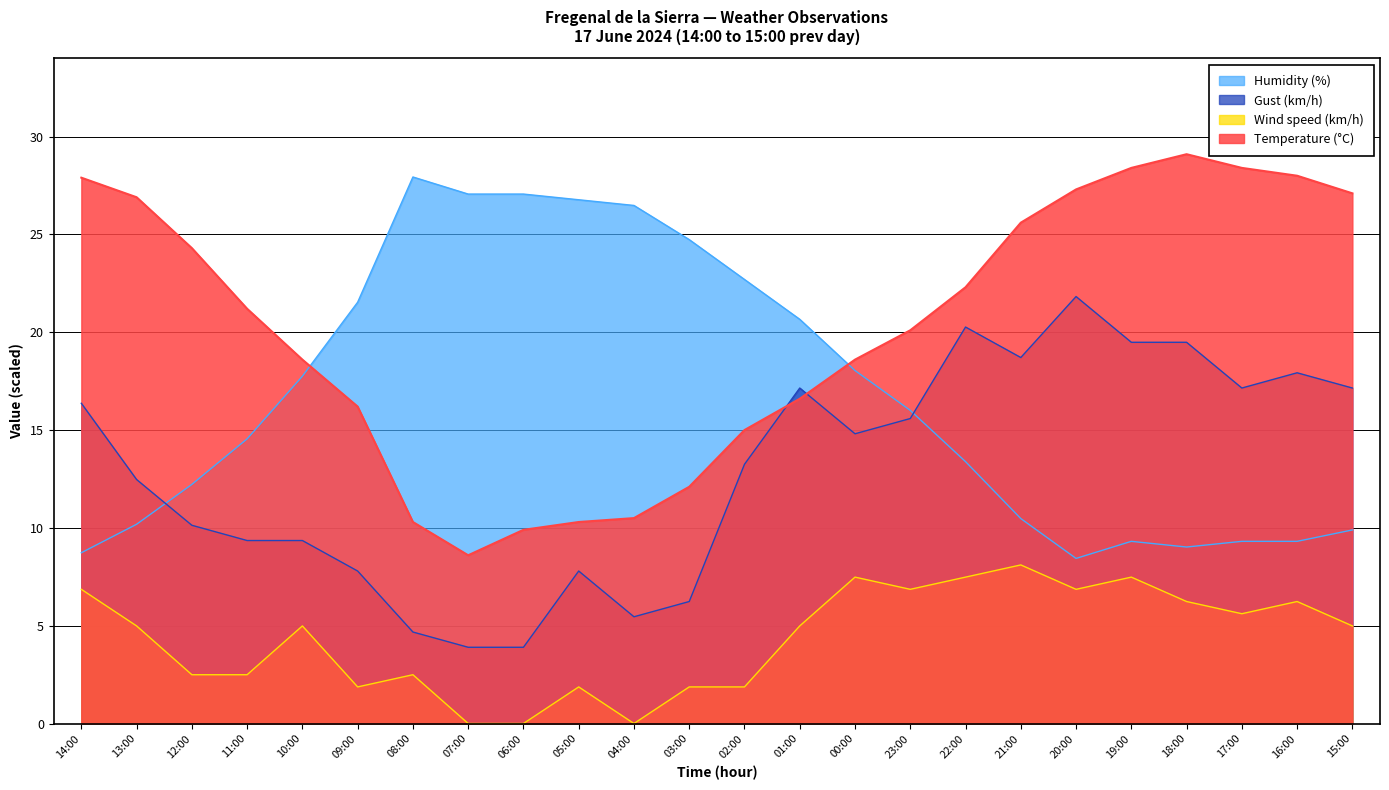

Reading left to right, transcribe all the data shown in this chart.

Temperature (°C): 14:00=27.9	13:00=26.9	12:00=24.3	11:00=21.2	10:00=18.6	09:00=16.2	08:00=10.3	07:00=8.6	06:00=9.9	05:00=10.3	04:00=10.5	03:00=12.1	02:00=15.0	01:00=16.6	00:00=18.6	23:00=20.1	22:00=22.3	21:00=25.6	20:00=27.3	19:00=28.4	18:00=29.1	17:00=28.4	16:00=28.0	15:00=27.1
Humidity (%): 14:00=8.7	13:00=10.2	12:00=12.2	11:00=14.6	10:00=17.8	09:00=21.5	08:00=27.9	07:00=27.1	06:00=27.1	05:00=26.8	04:00=26.5	03:00=24.7	02:00=22.7	01:00=20.7	00:00=18.0	23:00=16.0	22:00=13.4	21:00=10.5	20:00=8.4	19:00=9.3	18:00=9.0	17:00=9.3	16:00=9.3	15:00=9.9
Wind speed (km/h): 14:00=6.9	13:00=5.0	12:00=2.5	11:00=2.5	10:00=5.0	09:00=1.9	08:00=2.5	07:00=0.0	06:00=0.0	05:00=1.9	04:00=0.0	03:00=1.9	02:00=1.9	01:00=5.0	00:00=7.5	23:00=6.9	22:00=7.5	21:00=8.1	20:00=6.9	19:00=7.5	18:00=6.2	17:00=5.6	16:00=6.2	15:00=5.0
Gust (km/h): 14:00=16.4	13:00=12.5	12:00=10.1	11:00=9.4	10:00=9.4	09:00=7.8	08:00=4.7	07:00=3.9	06:00=3.9	05:00=7.8	04:00=5.5	03:00=6.2	02:00=13.3	01:00=17.1	00:00=14.8	23:00=15.6	22:00=20.3	21:00=18.7	20:00=21.8	19:00=19.5	18:00=19.5	17:00=17.1	16:00=17.9	15:00=17.1